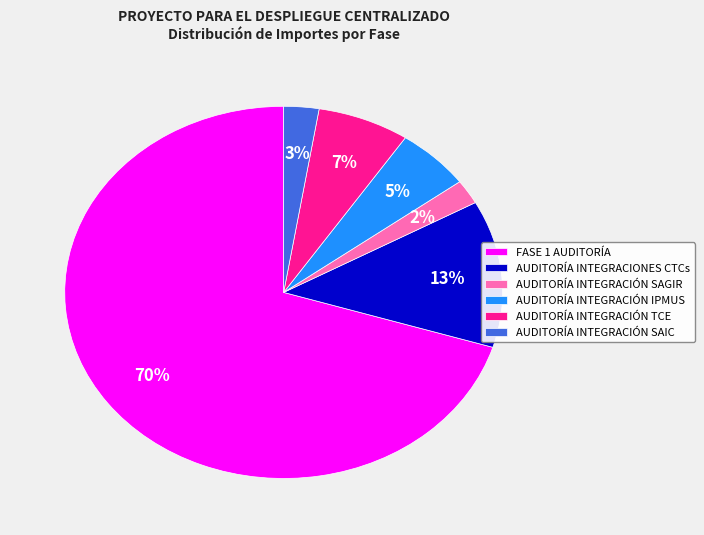

How many segments does this pie chart have?

6